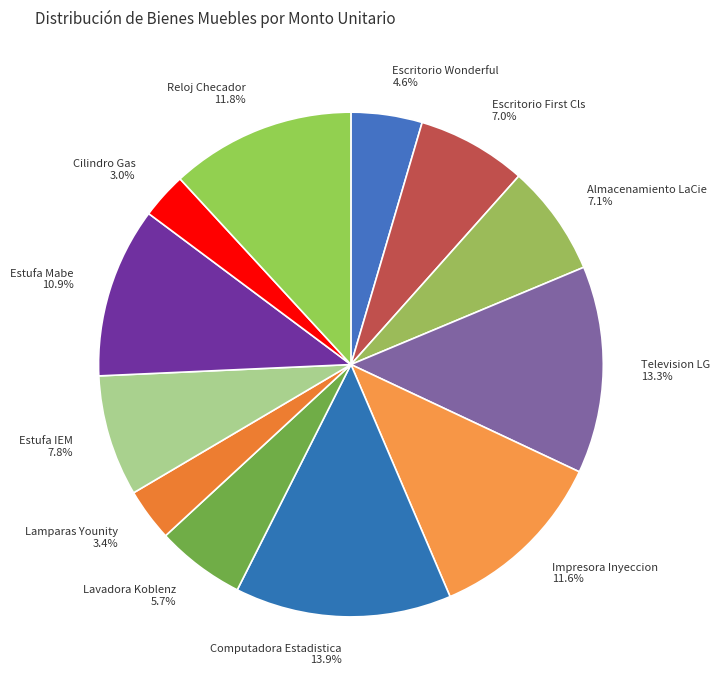

How many segments does this pie chart have?

12